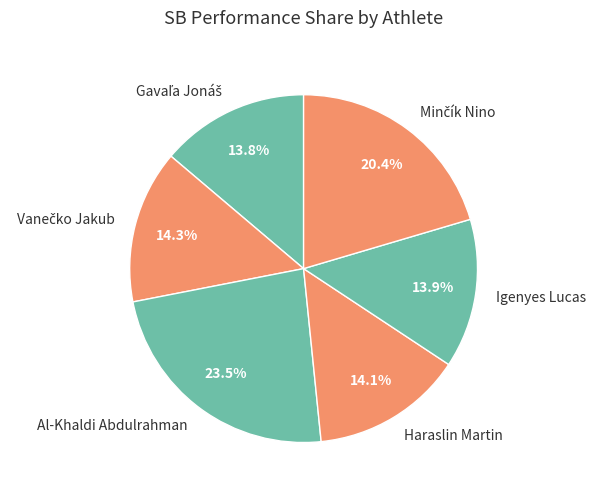

How much of the chart is everything except Haraslin Martin?

85.9%